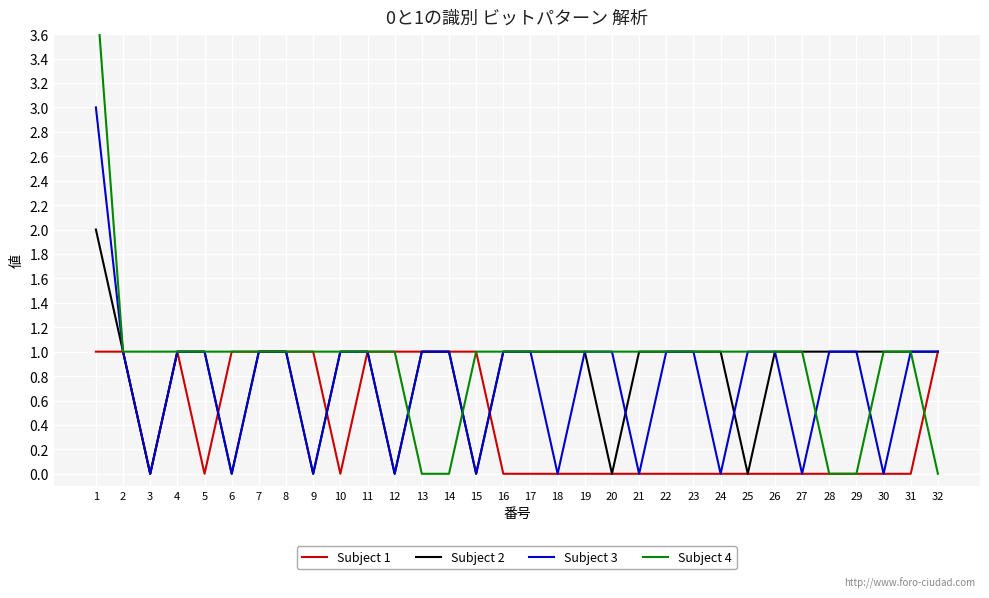

What is the approximate value of Subject 3 at 8?

1